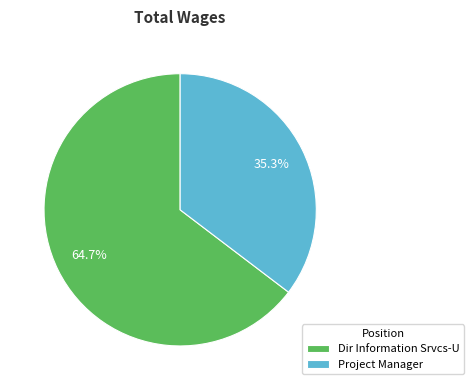

What portion of the pie excludes Project Manager?

64.7%